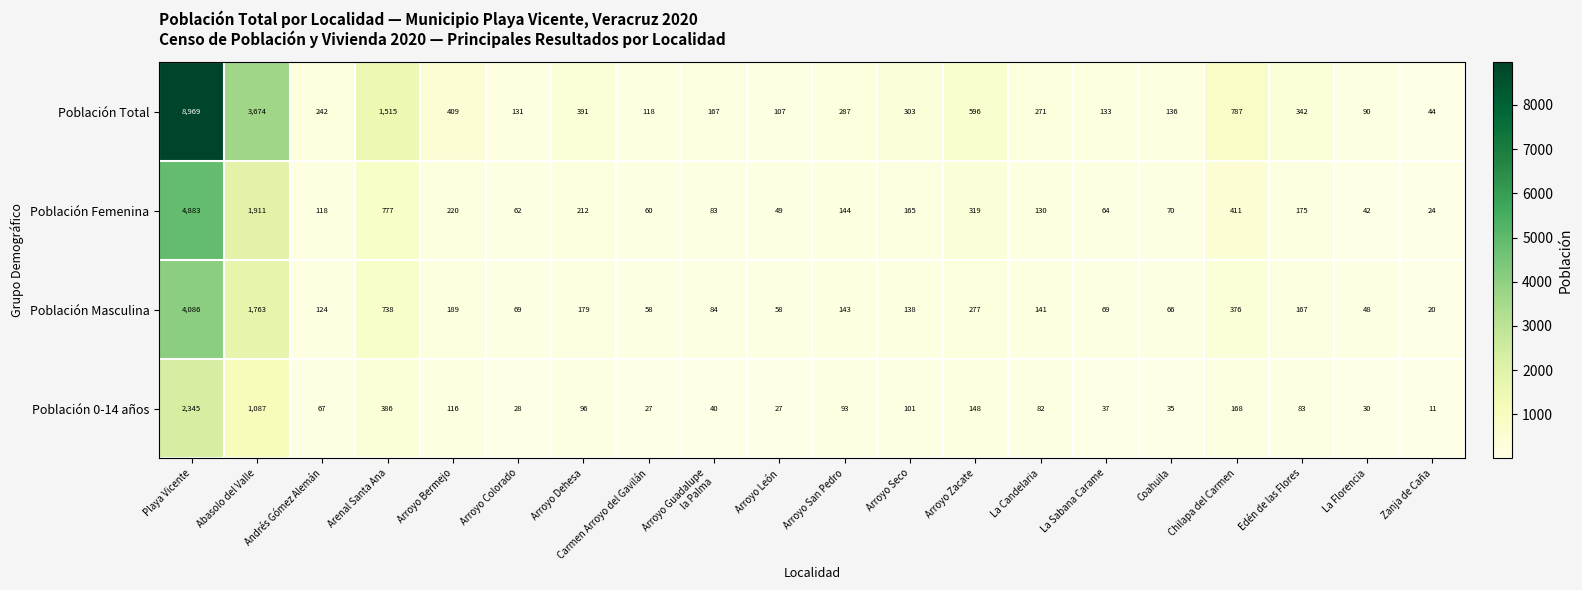

The Población Total series shows 1978 at Abasolo del Valle. True or false?

False